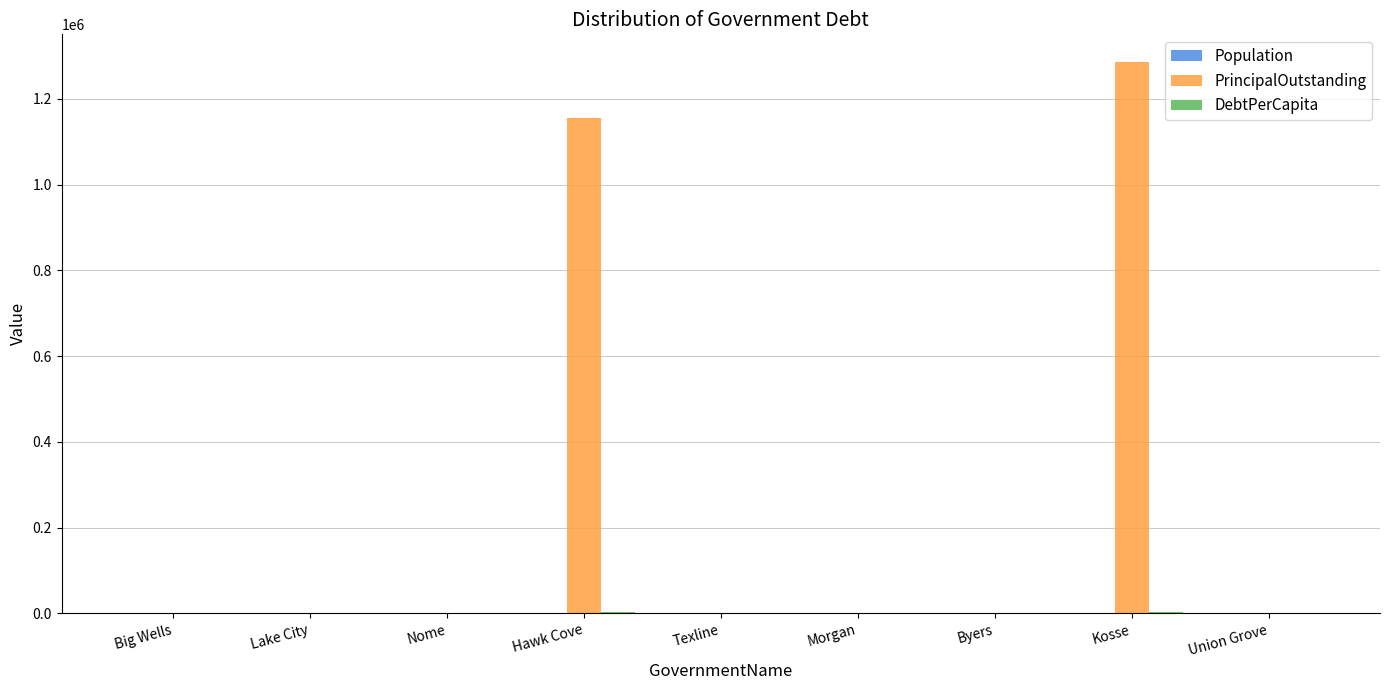

True or false: PrincipalOutstanding has a value of -614708.5 at Texline.

False